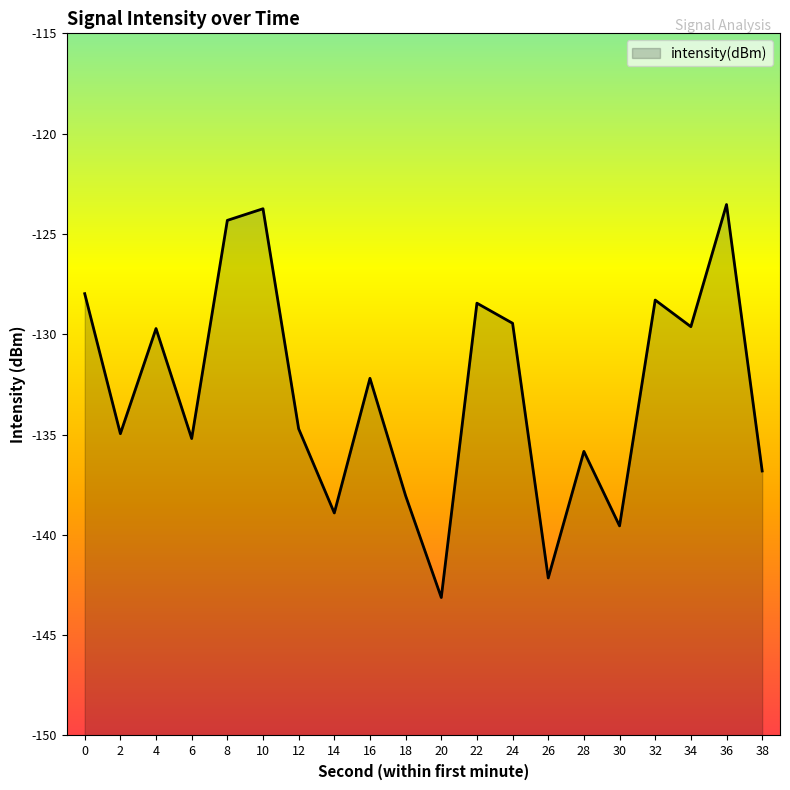

Is it true that the value at 8 is -176.0?

False